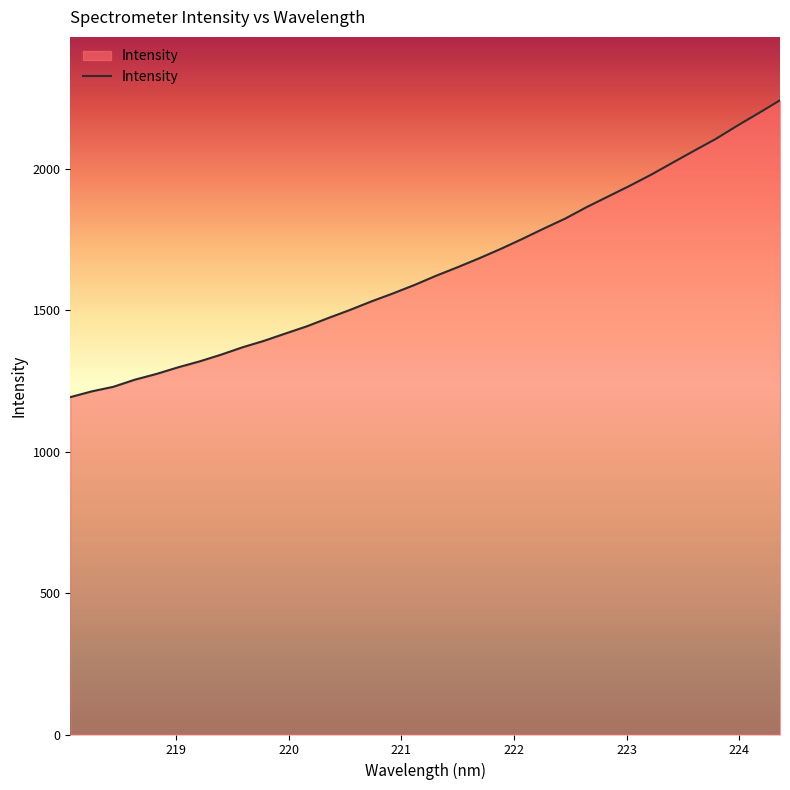

What is the difference between the maximum and minimum values?

1049.4